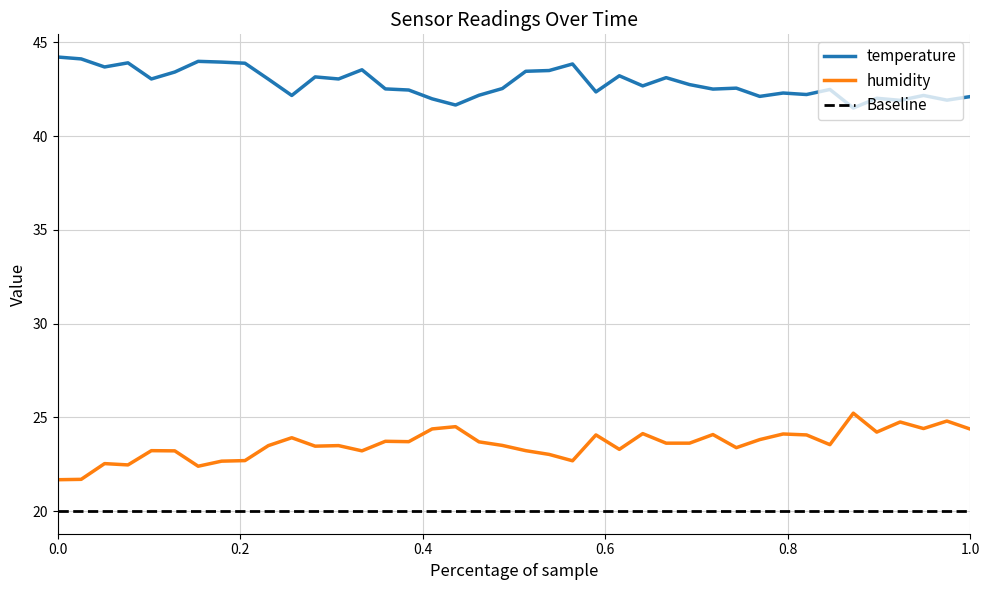

Reading right to left, extract all data points from this chart.

temperature: 42.1	41.9	42.2	41.9	42.0	41.5	42.5	42.2	42.3	42.1	42.6	42.5	42.8	43.1	42.7	43.2	42.4	43.9	43.5	43.5	42.5	42.2	41.7	42.0	42.5	42.5	43.5	43.0	43.2	42.2	43.0	43.9	44.0	44.0	43.4	43.0	43.9	43.7	44.1	44.2
humidity: 24.4	24.8	24.4	24.8	24.2	25.2	23.5	24.1	24.1	23.8	23.4	24.1	23.6	23.6	24.1	23.3	24.1	22.7	23.0	23.2	23.5	23.7	24.5	24.4	23.7	23.7	23.2	23.5	23.5	23.9	23.5	22.7	22.7	22.4	23.2	23.2	22.5	22.5	21.7	21.7